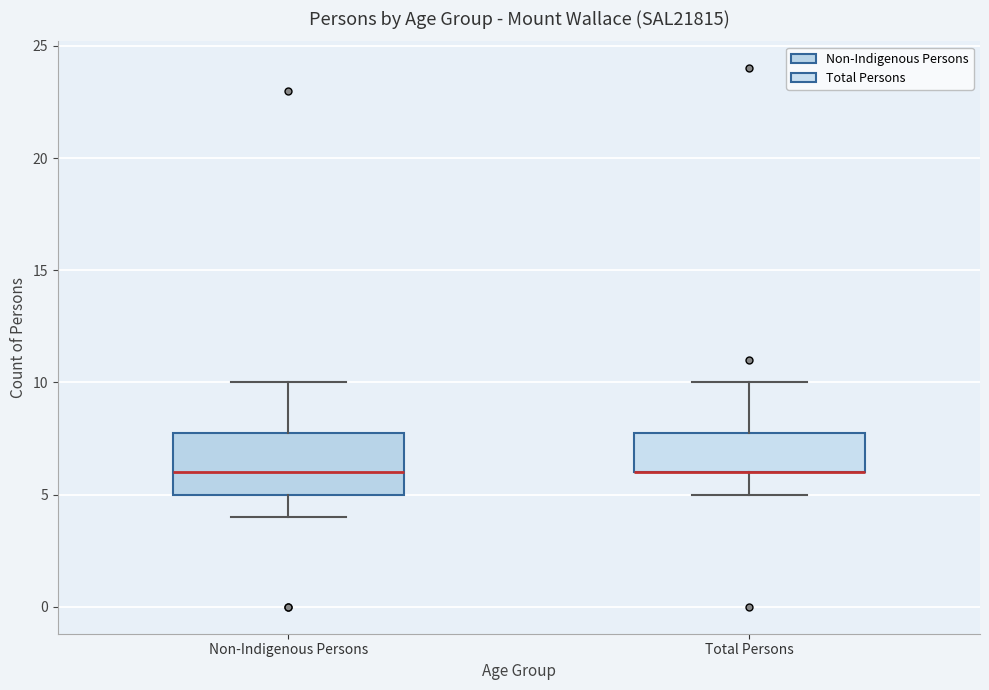

Reading left to right, read every box against the y-axis: the position of its median line, the range the box covers, and the ends of its whiskers. The values are not printed on the chart, so give them approximately, as read against the axis.

Non-Indigenous Persons: median 6, box 5 to 8, whiskers 4 to 10
Total Persons: median 6 (drawn on the box's lower edge), box 6 to 8, whiskers 5 to 10